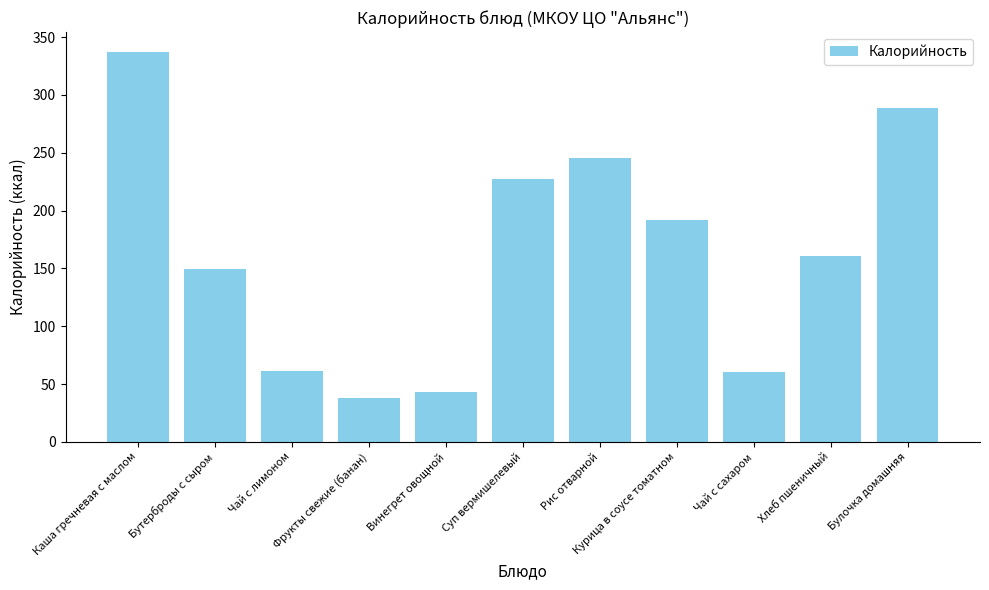

What is the sum of the values at Суп вермишелевый and Курица в соусе томатном?

419.6